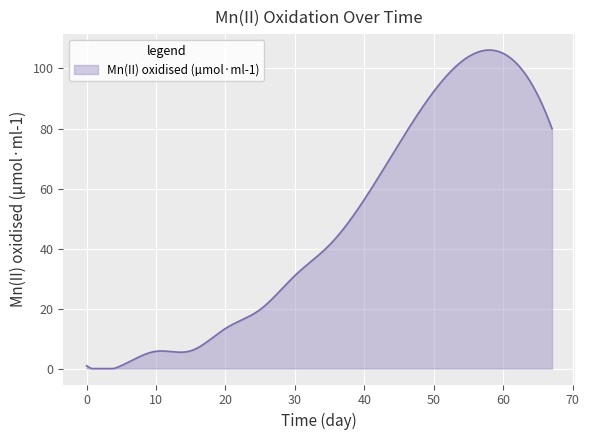

What is the difference between the maximum and minimum values?

106.1